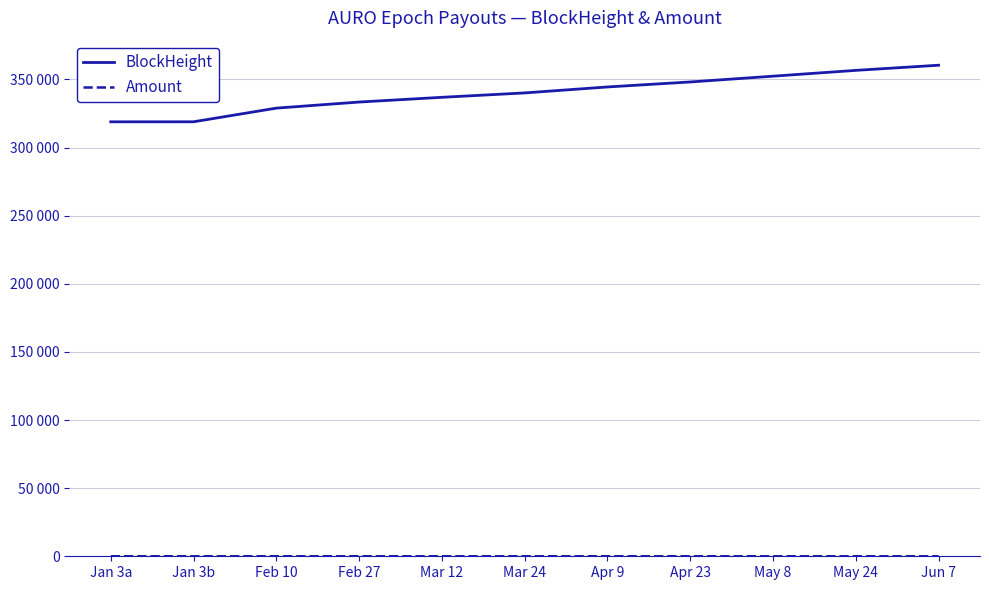

True or false: Amount and BlockHeight cross at least once.

False